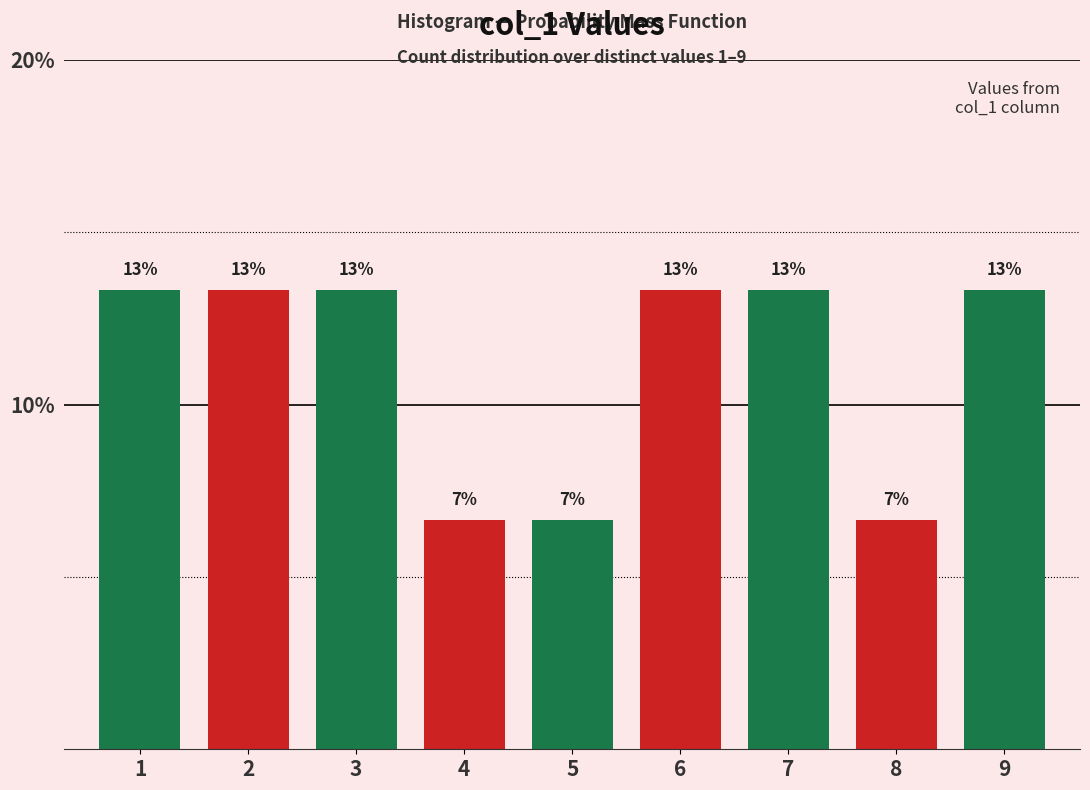

How many bars are there in total?

9